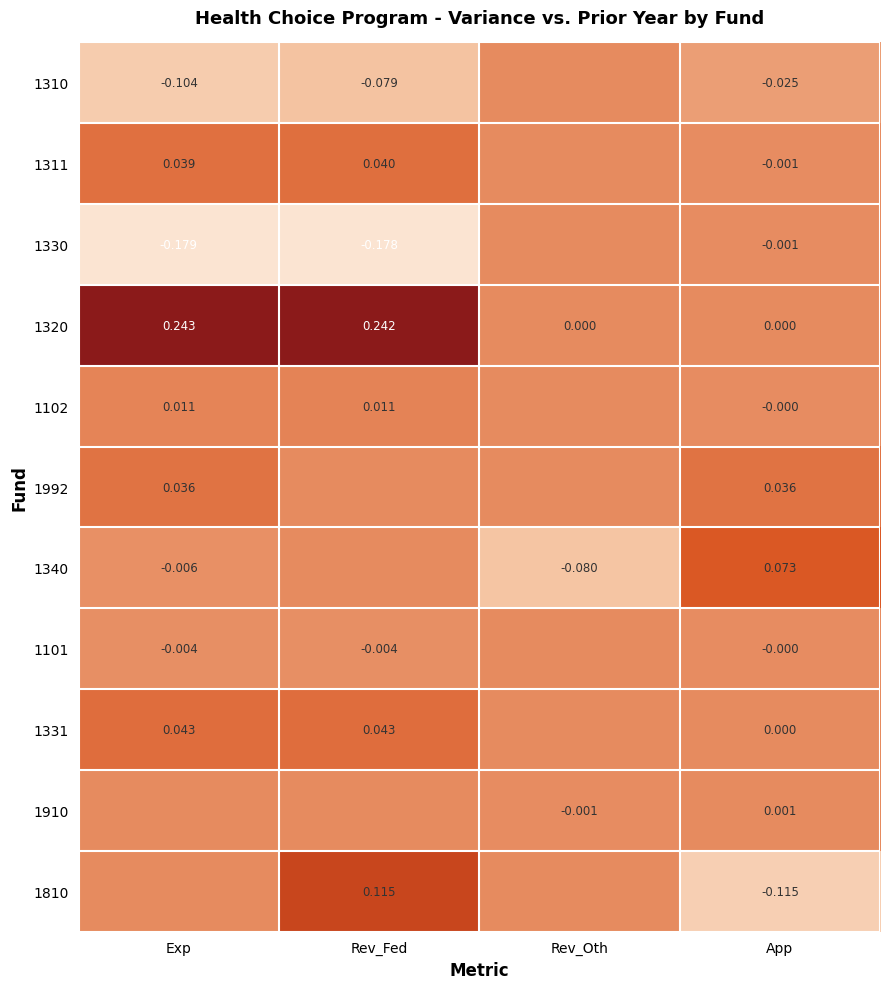

What is the sum of all 1311 values?

0.1